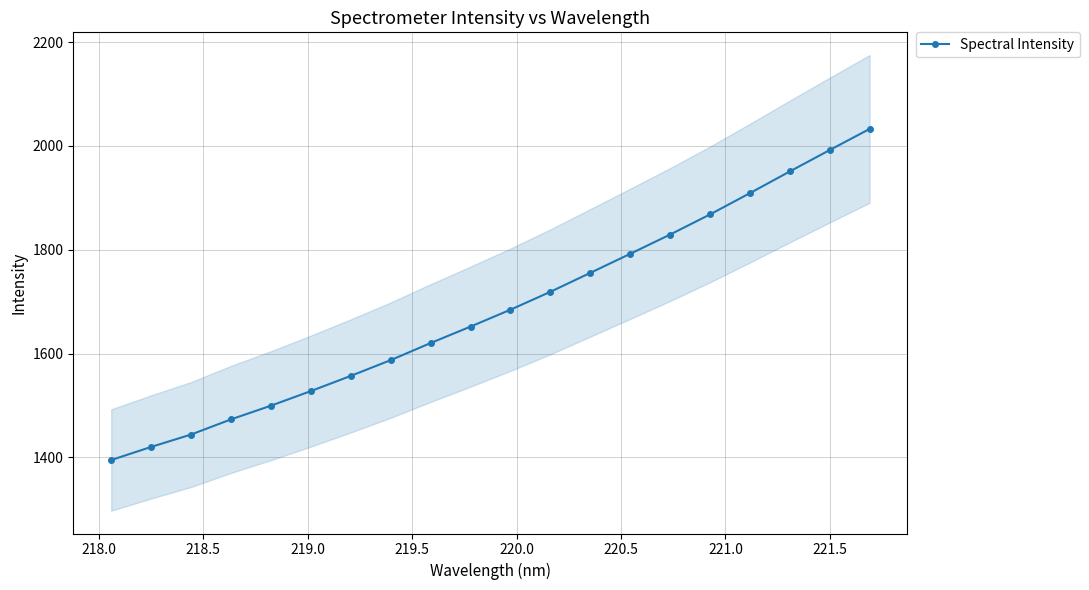

What is the maximum value for Spectral Intensity?

2032.6